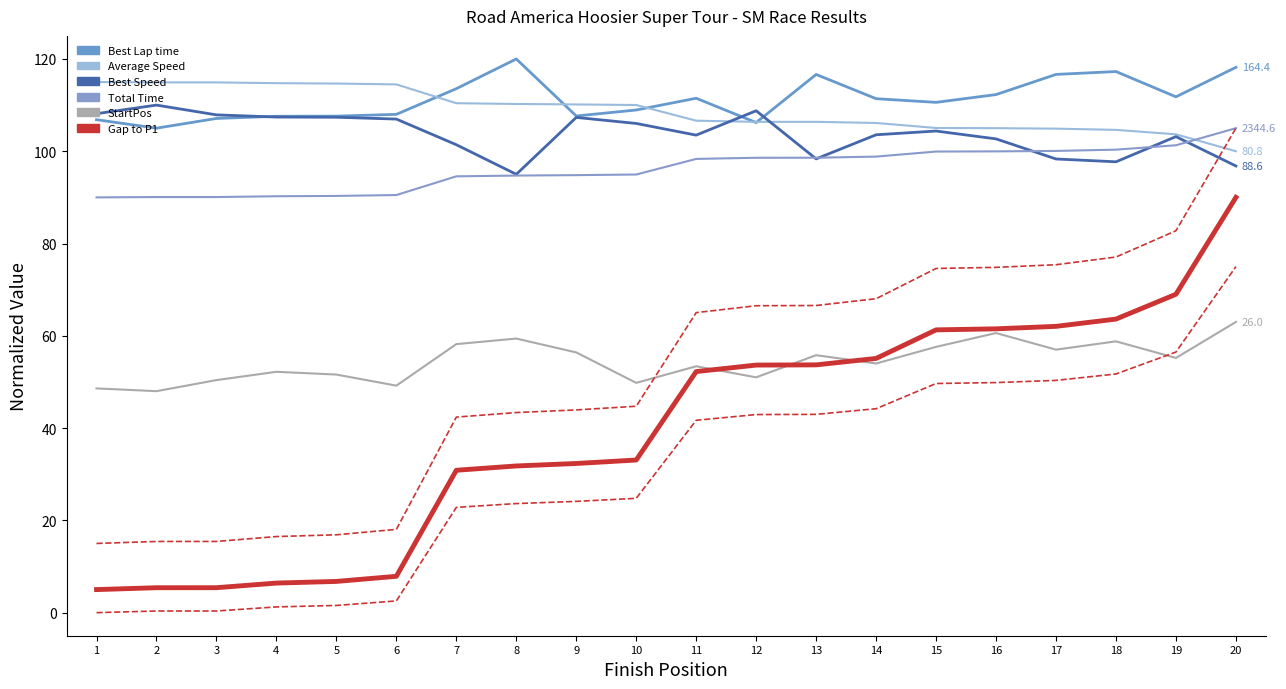

The value of Best Speed at 4 is 157.6. True or false?

False